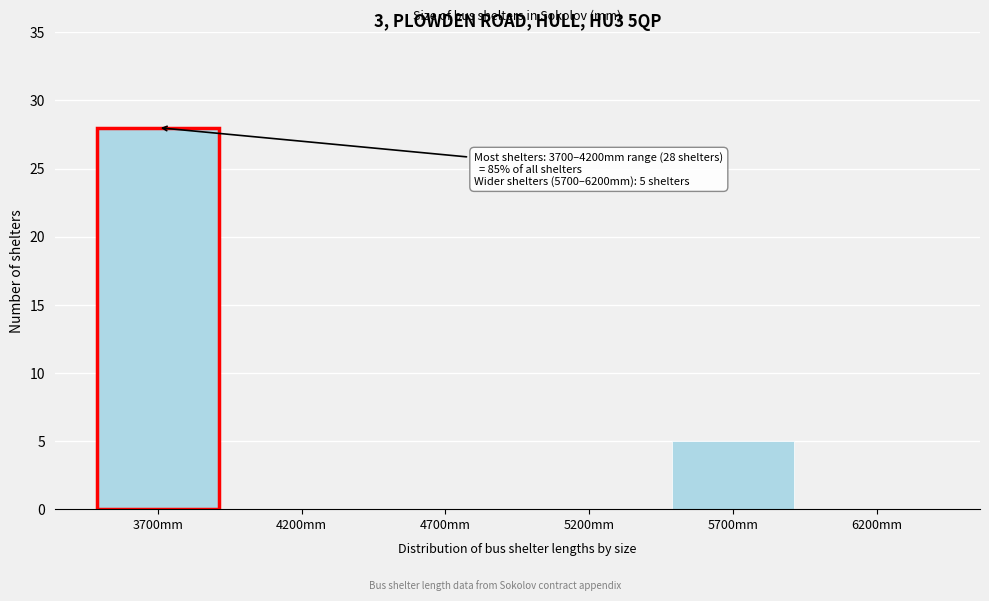

Reading left to right, transcribe all the data shown in this chart.

3700mm=28	4200mm=0	4700mm=0	5200mm=0	5700mm=5	6200mm=0